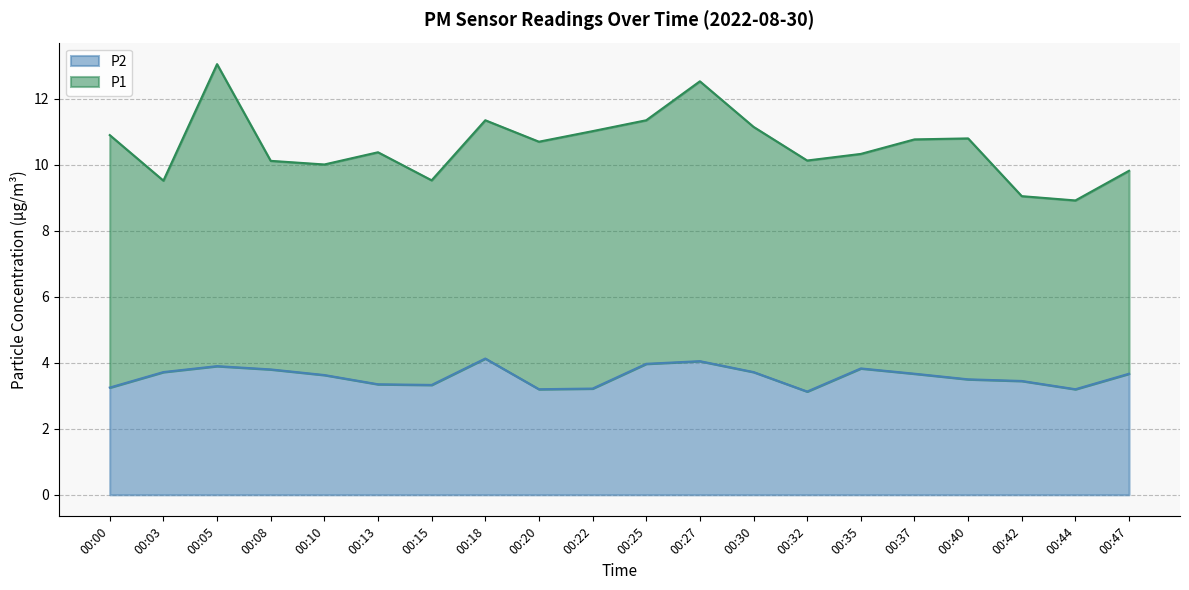

Does the chart display data point markers on the line(s)?

No